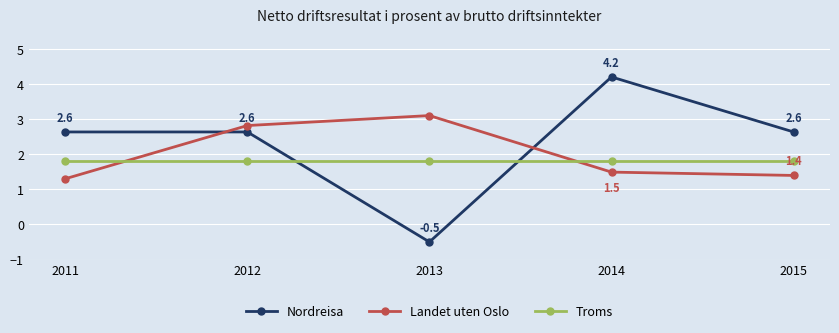

How many values in the Nordreisa series are below 2?

1